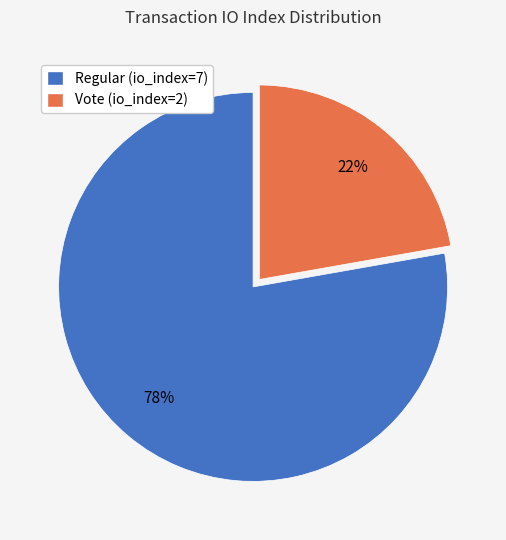

What percentage is the Vote (io_index=2) slice, to the nearest percent?

22%